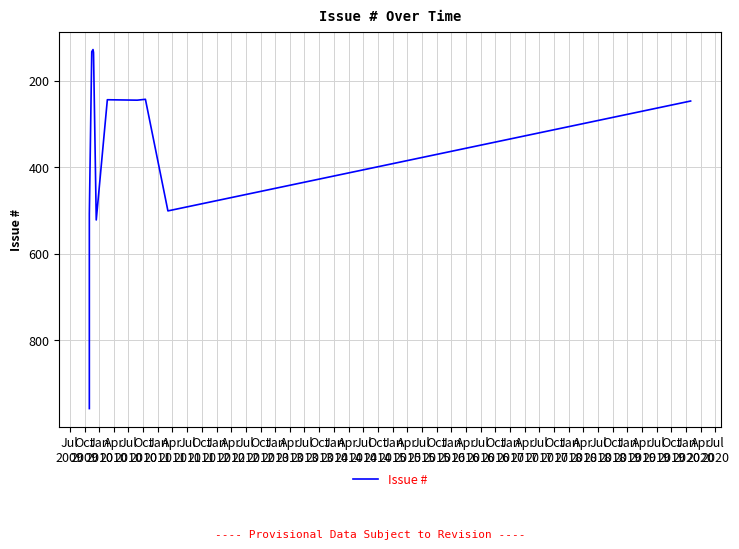

Count the number of data series in this chart.

1